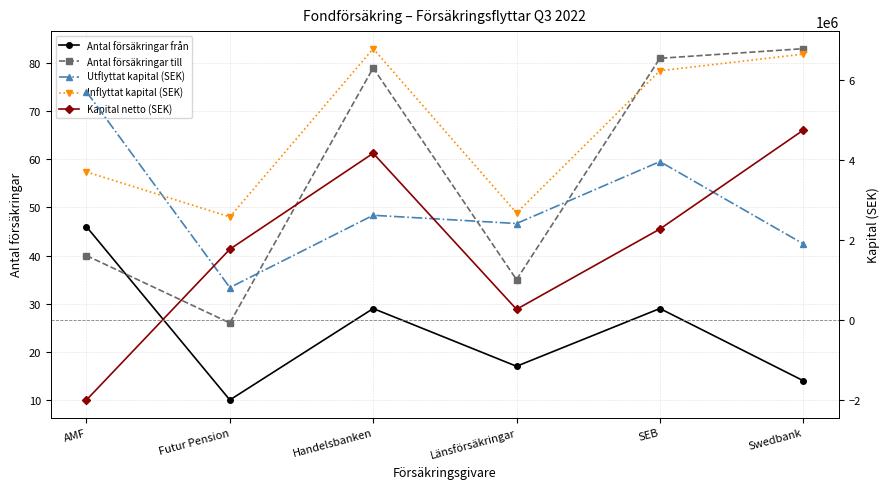

Reading left to right, list all the values displayed in this chart.

Antal försäkringar från: 46	10	29	17	29	14
Antal försäkringar till: 40	26	79	35	81	83
Utflyttat kapital (SEK): 5716749	809555	2621146	2414889	3966750	1905393
Inflyttat kapital (SEK): 3709088	2579944	6796957	2679194	6243403	6660117
Kapital netto (SEK): -2007661	1770389	4175811	264305	2276653	4754724